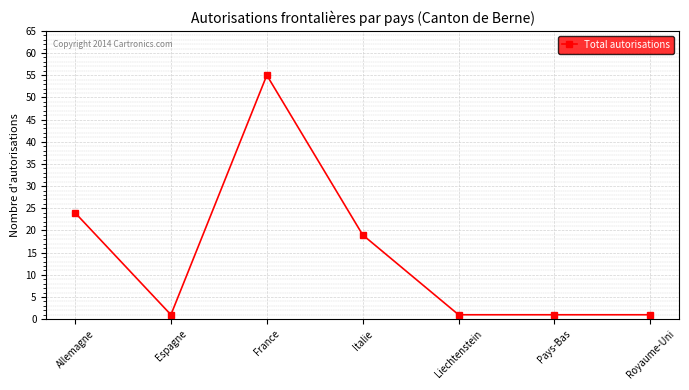

What is the maximum value shown in the chart?

55